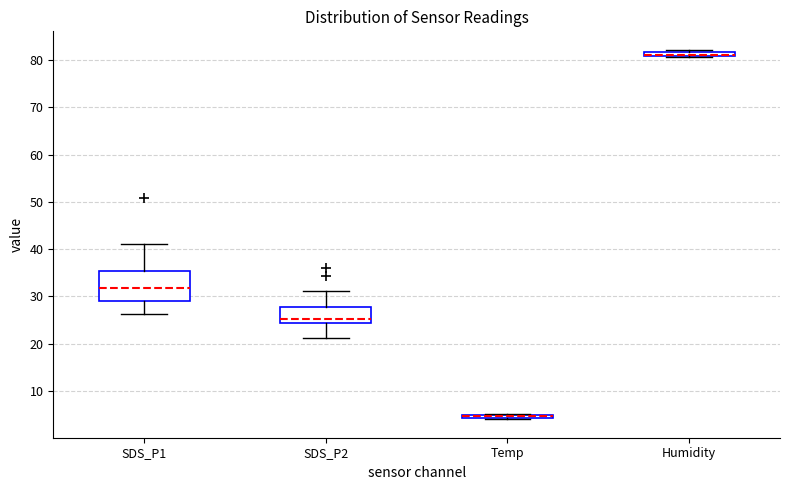

Where is the upper edge of the box for Humidity on the y-axis? The values are not printed on the chart, so give them approximately, as read against the axis.

82